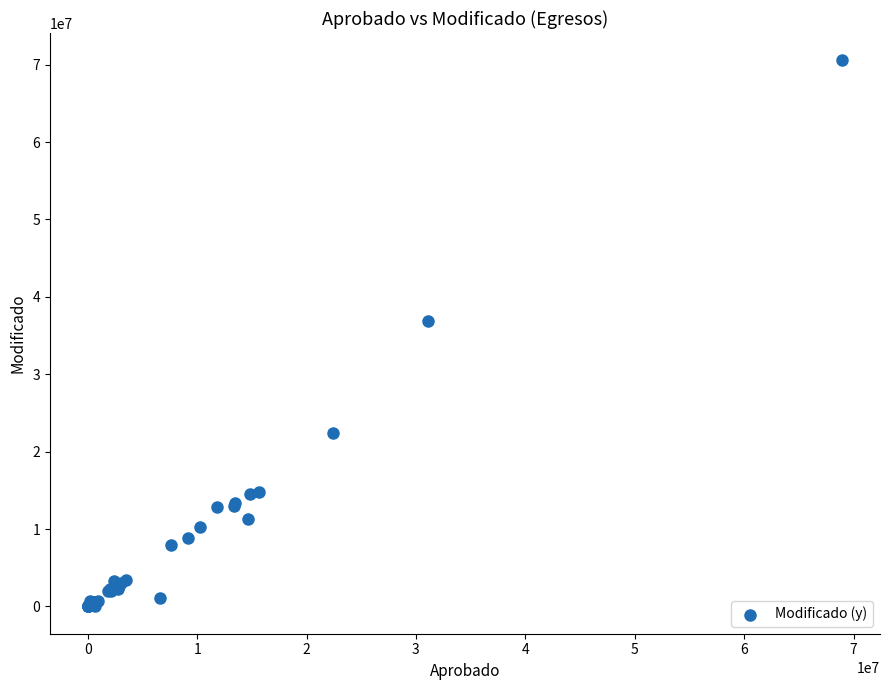

What Y value in the scatter plot is closest to 35279041?

36832167.5